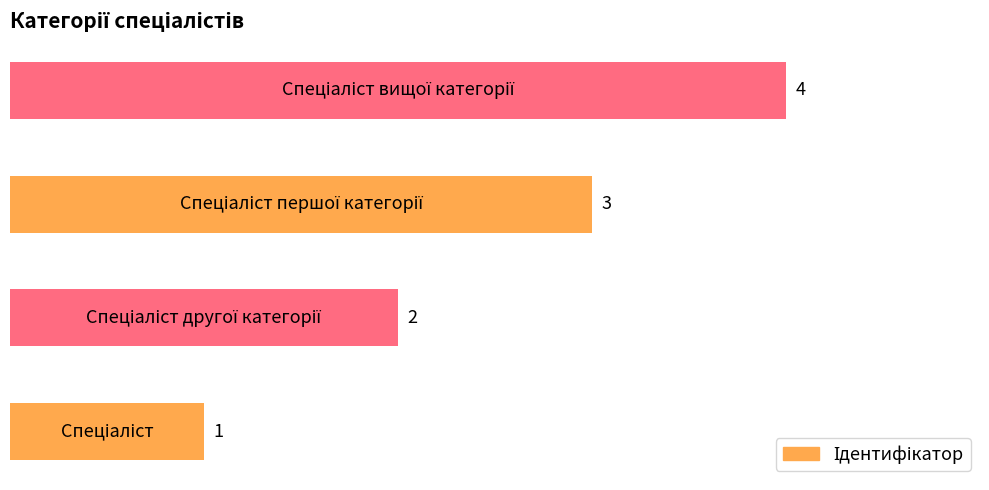

Count the values in the range 2 to 4.

3